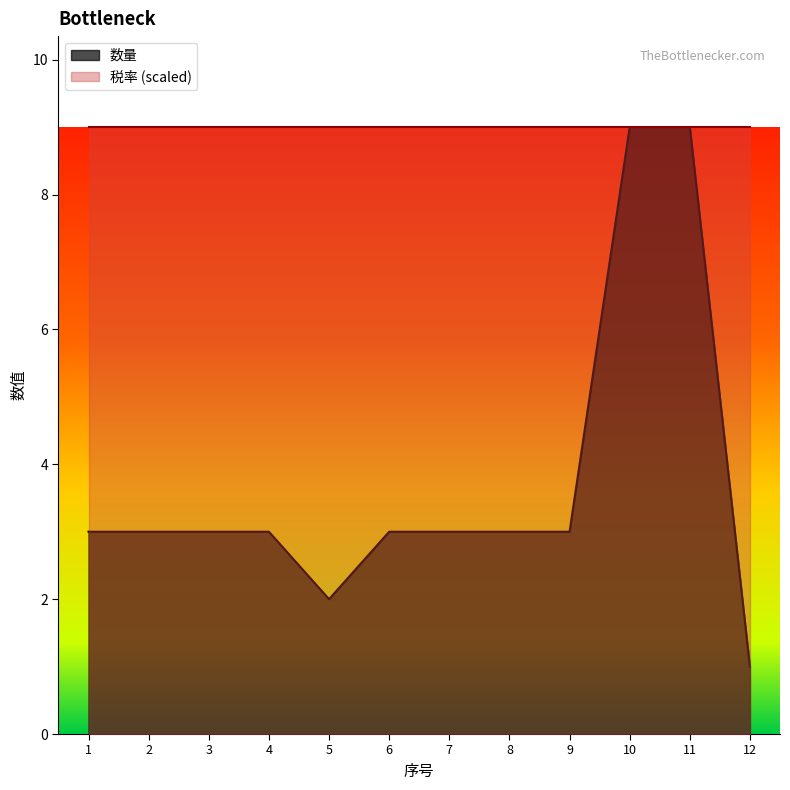

The value at 12 is 1. True or false?

True